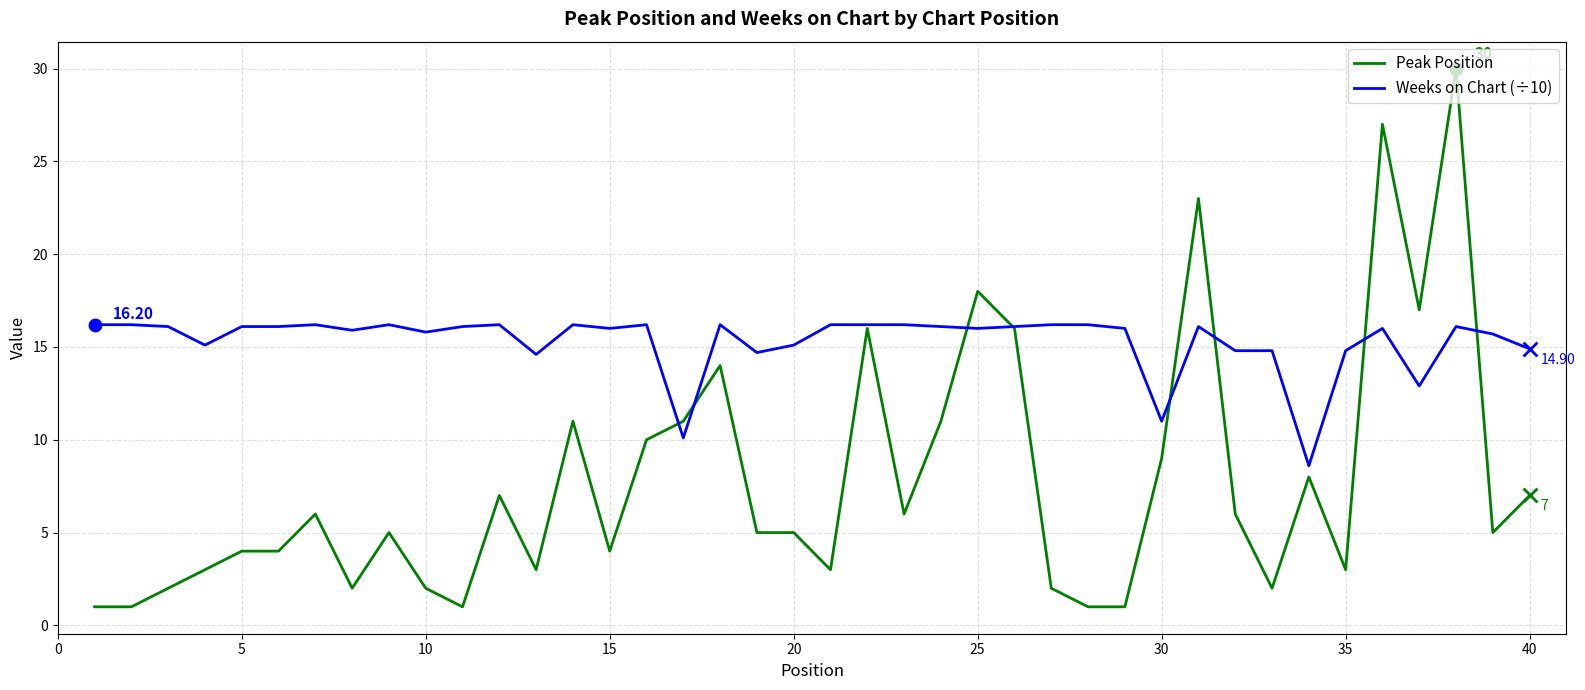

Which series has the widest spread of values?

Peak Position